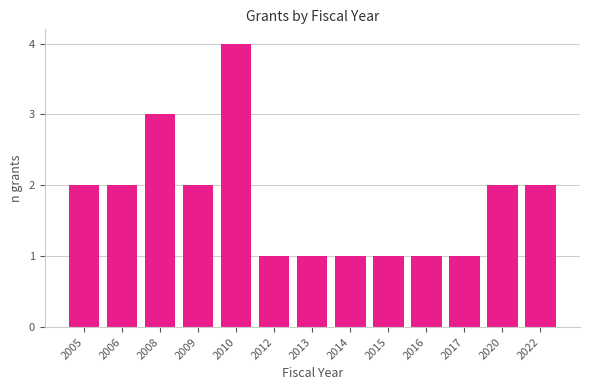

Reading left to right, what are all the values shown in this chart?

2	2	3	2	4	1	1	1	1	1	1	2	2